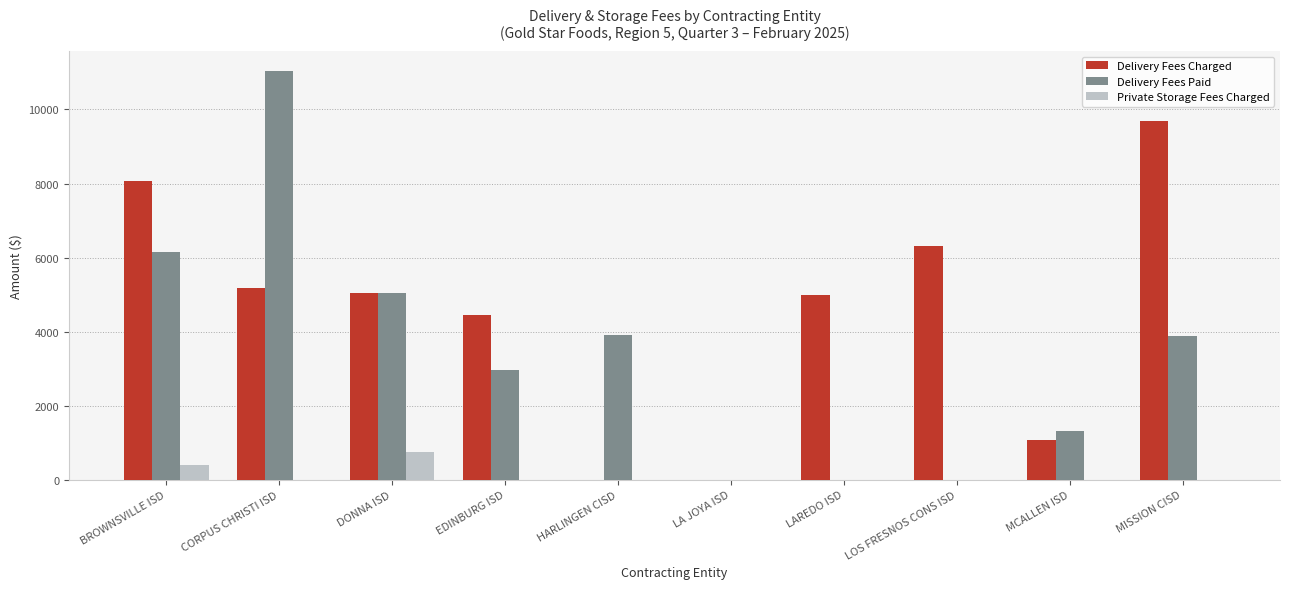

Which series has the largest range (max minus min)?

Delivery Fees Paid